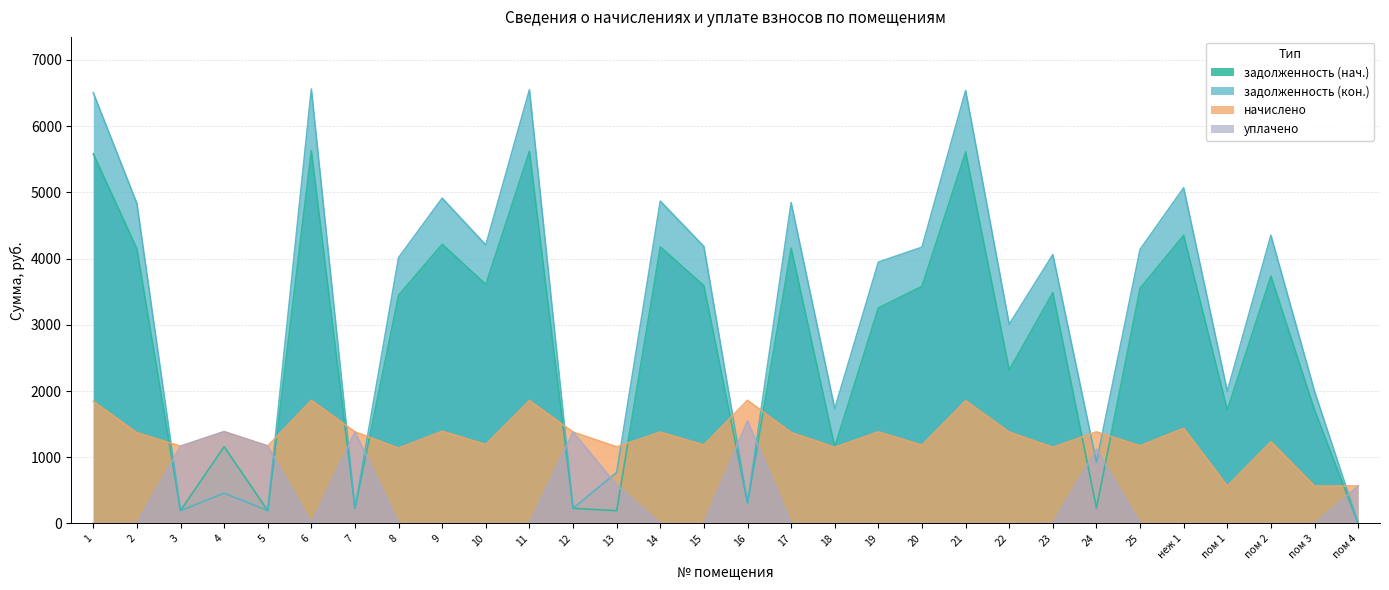

What is the label of the 27th point from the left?

пом 1